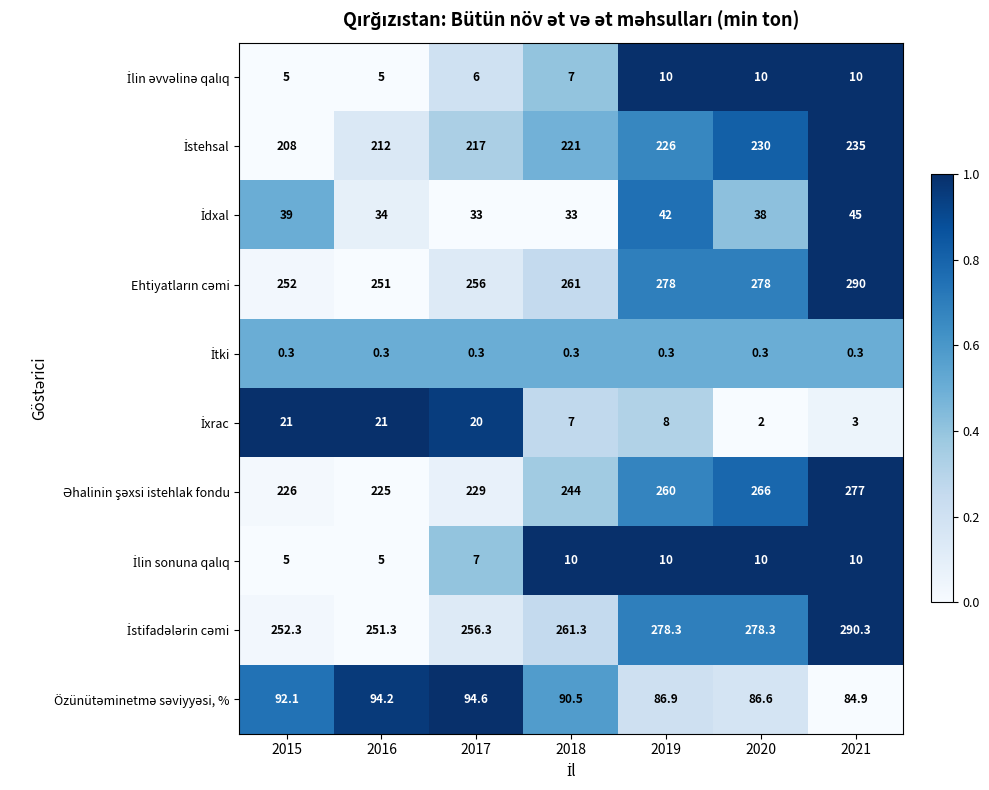

Which label corresponds to the largest value in the chart?

2021